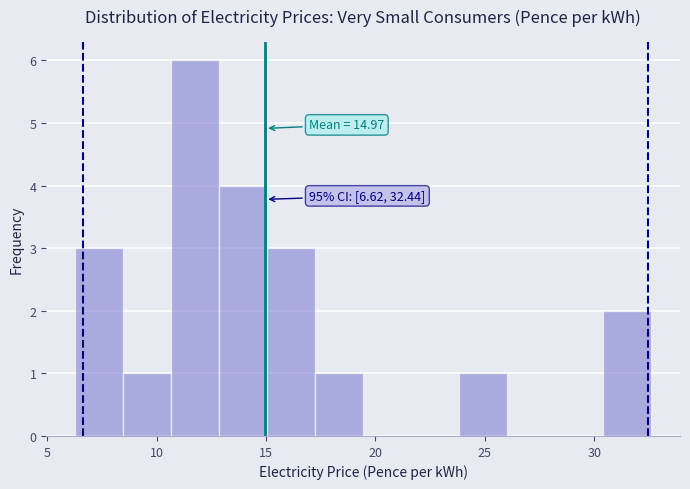

Over which range of the x-axis is the bar tallest?

10.5 to 13.0